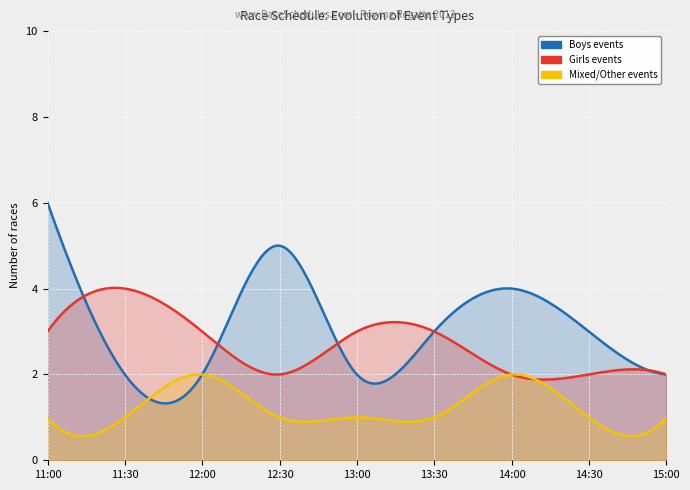

Count the number of data series in this chart.

3